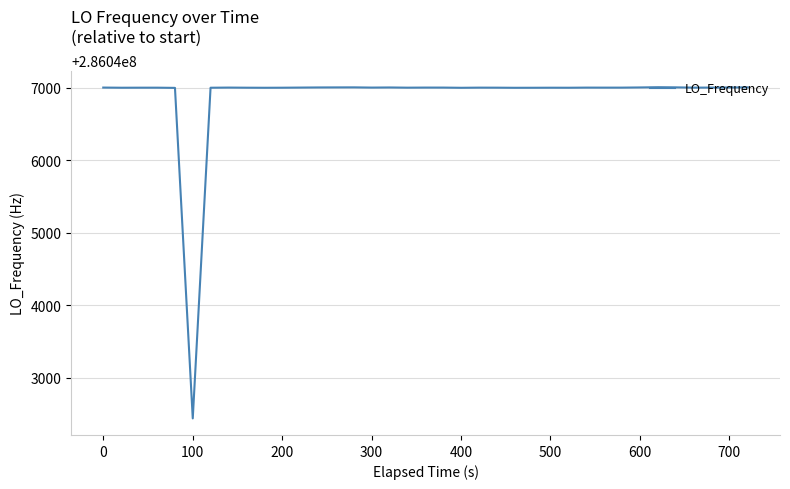

What is the smallest value displayed?

286042442.5